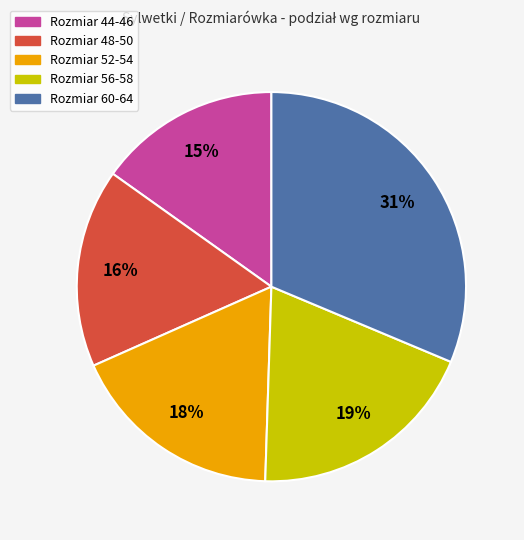

Is there any slice that represents more than half of the pie?

No